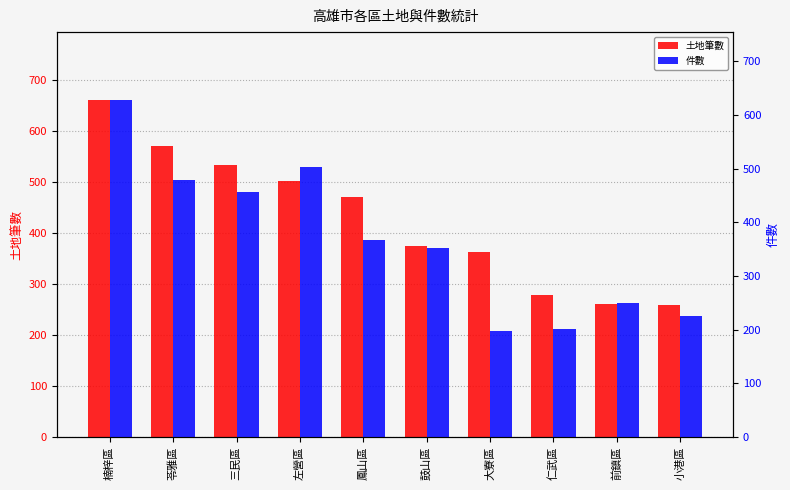

Does the chart contain any negative values?

No